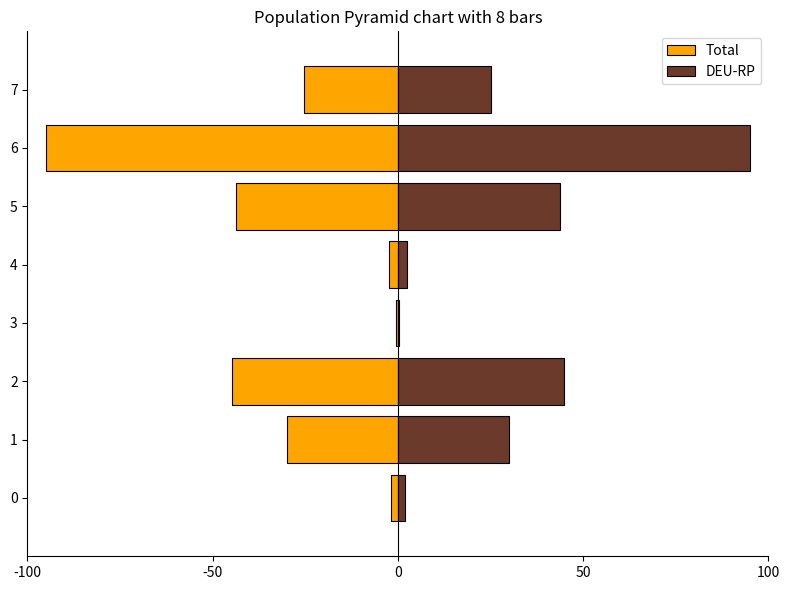

The Total series shows -25.3 at 7. True or false?

True